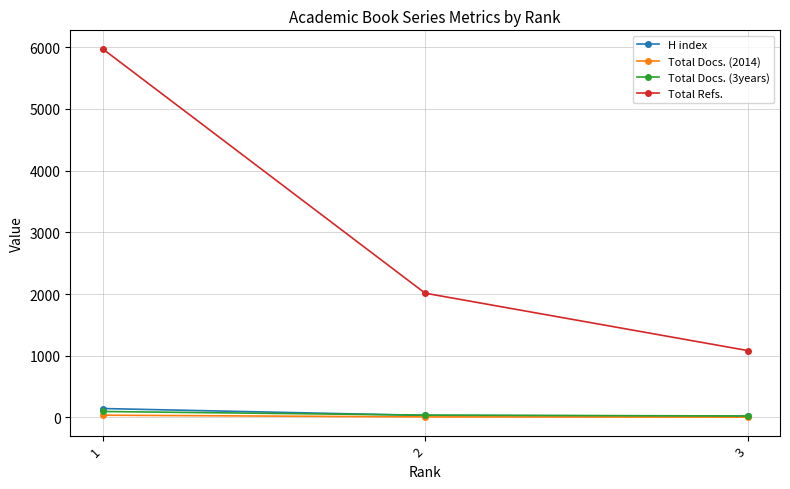

Count the Total Refs. values in the range 1084 to 5975.

3